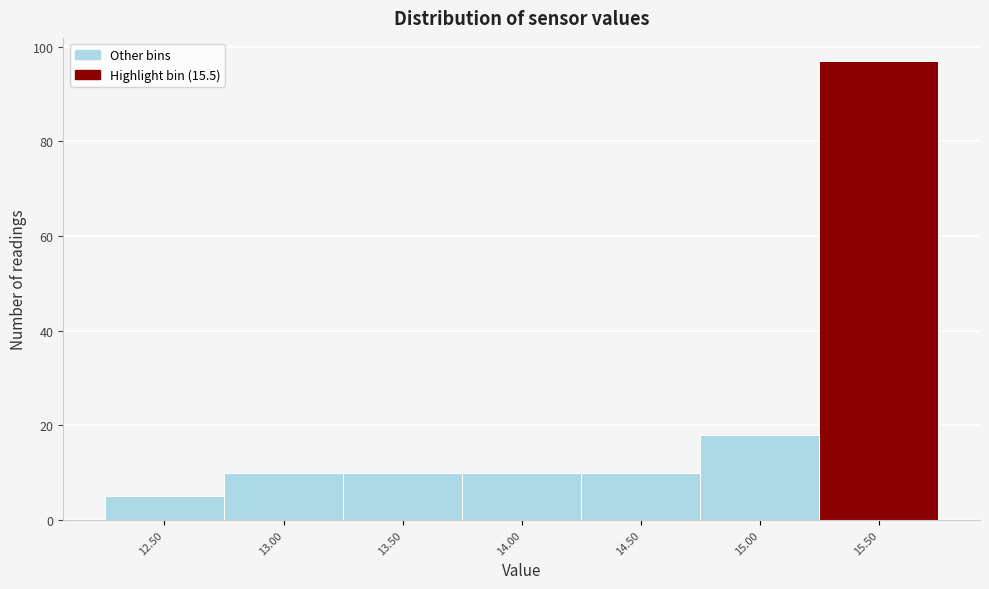

Reading right to left, transcribe all the data shown in this chart.

97	18	10	10	10	10	5